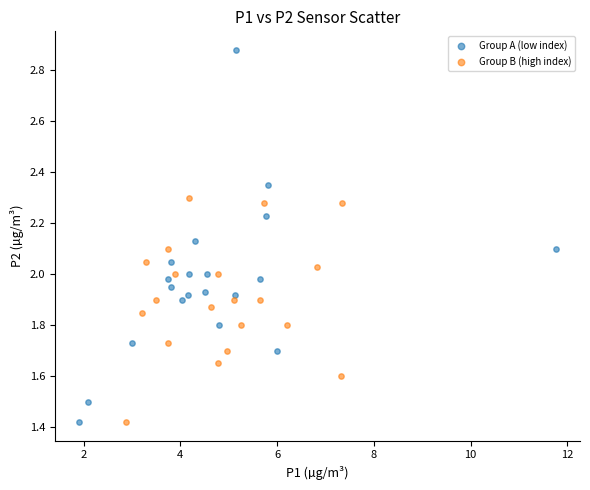

Which series contains the highest Y value?

Group A (low index)